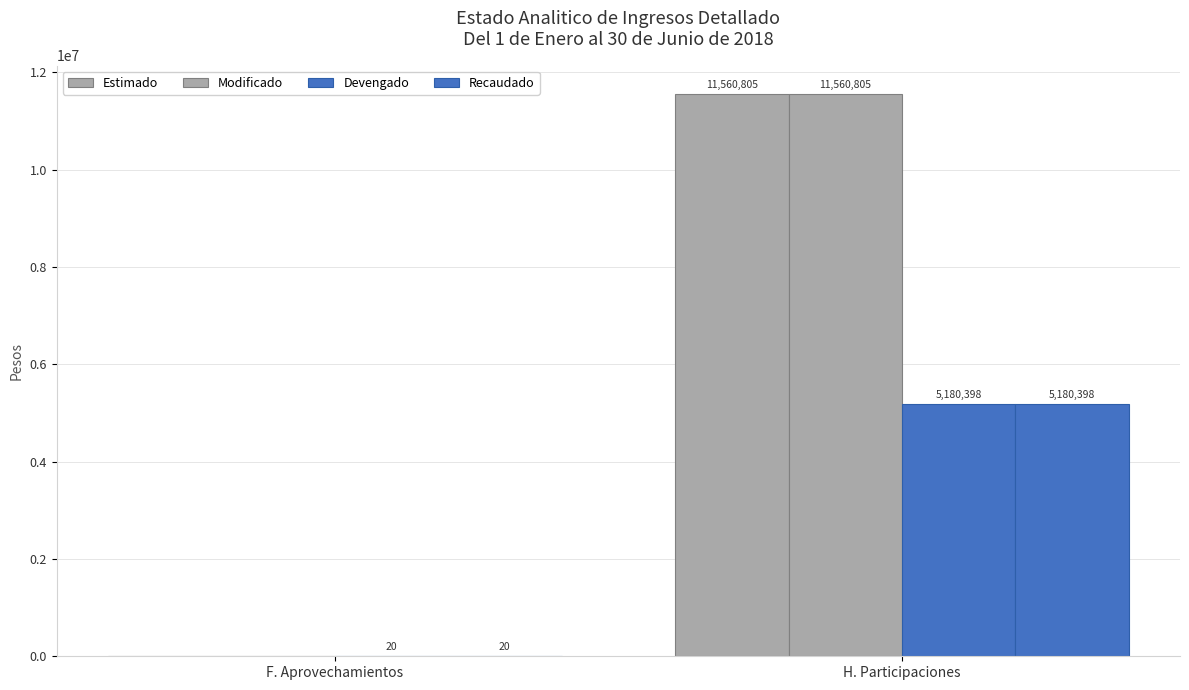

The Modificado series shows 11560804.6 at H. Participaciones. True or false?

True